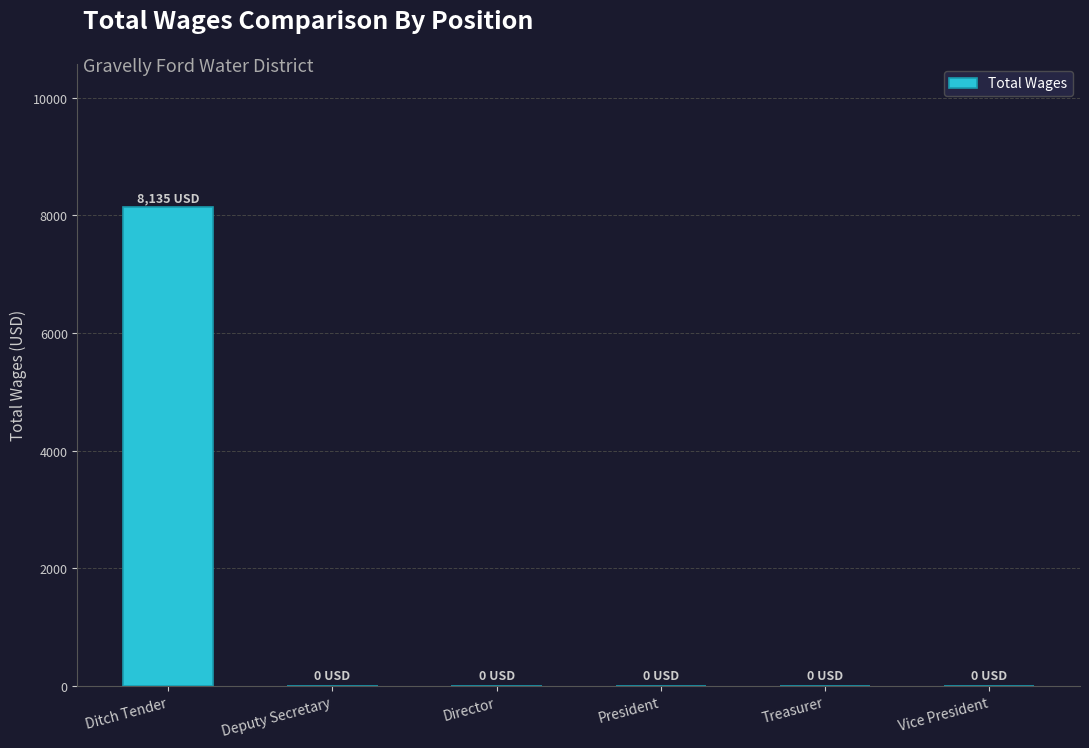

Are the bars horizontal?

No